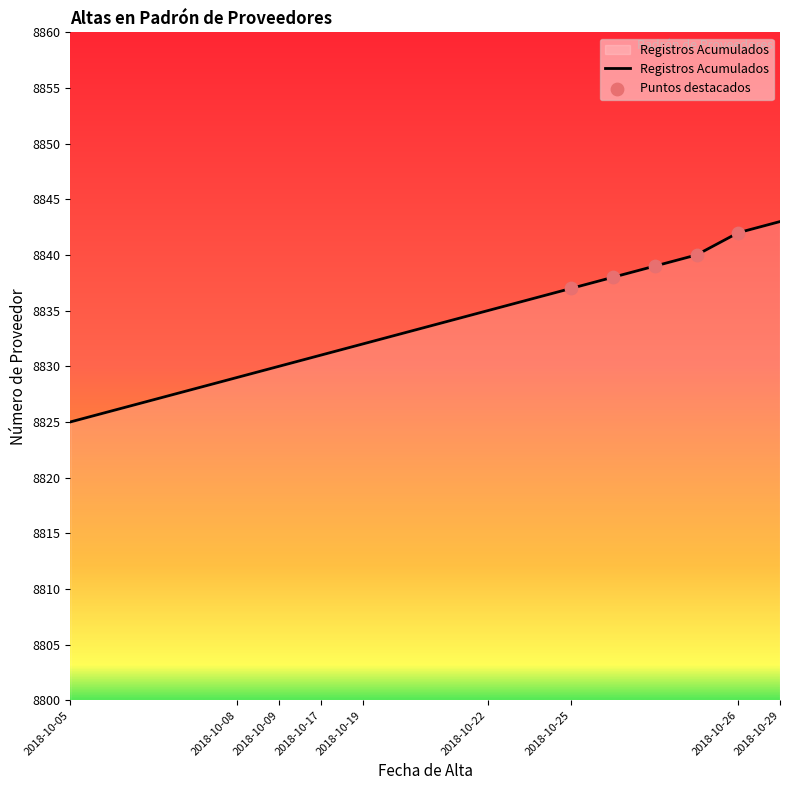

What is the difference between the maximum and minimum values?

18